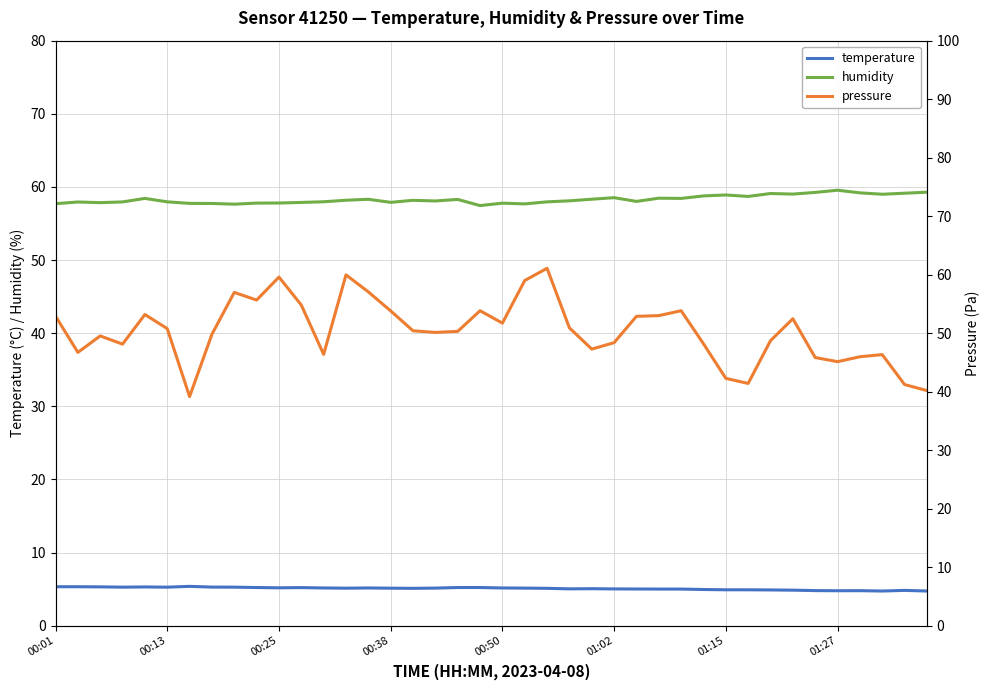

Where does the pressure series first go above 50?

00:01